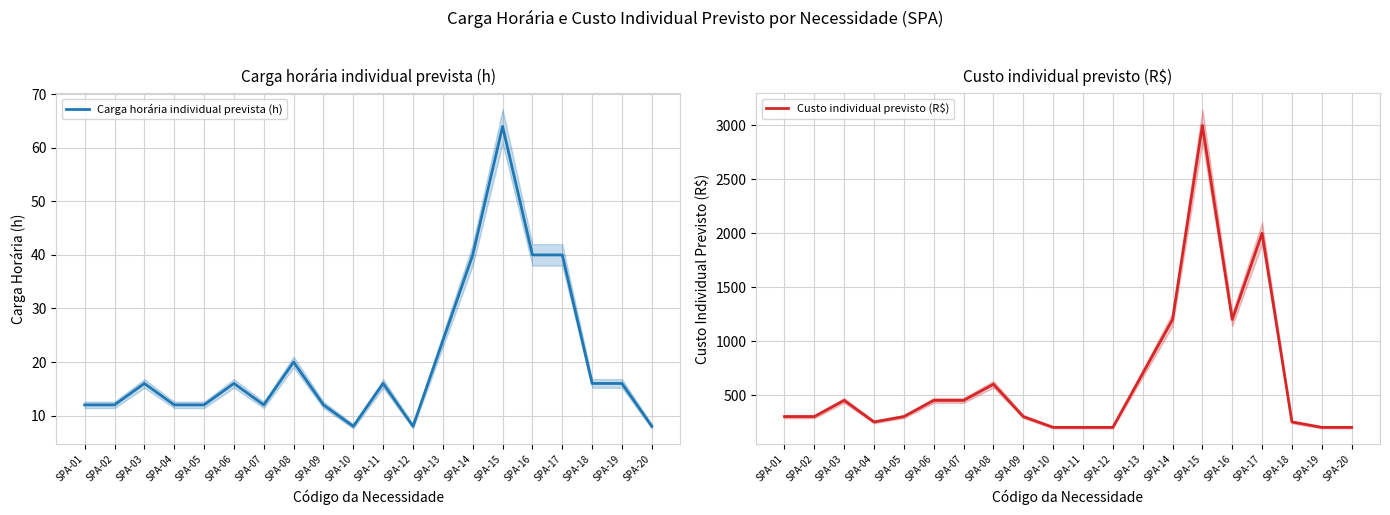

What are all the series names shown in the legend?

Carga horária individual prevista (h), Custo individual previsto (R$)